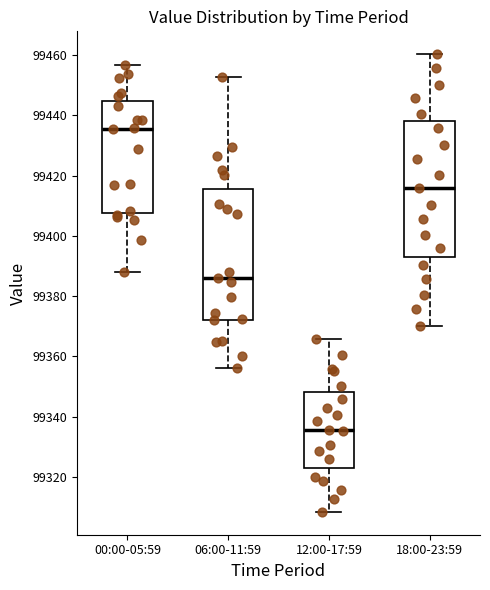

Reading left to right, transcribe this box plot: for each box, give where its median line is, the range the box spans, and where its two whiskers end, as read against the y-axis. The values are not printed on the chart, so give them approximately, as read against the axis.

00:00-05:59: median 99436, box 99408 to 99444, whiskers 99388 to 99456
06:00-11:59: median 99386, box 99372 to 99416, whiskers 99356 to 99452
12:00-17:59: median 99336, box 99322 to 99348, whiskers 99308 to 99366
18:00-23:59: median 99416, box 99394 to 99438, whiskers 99370 to 99460